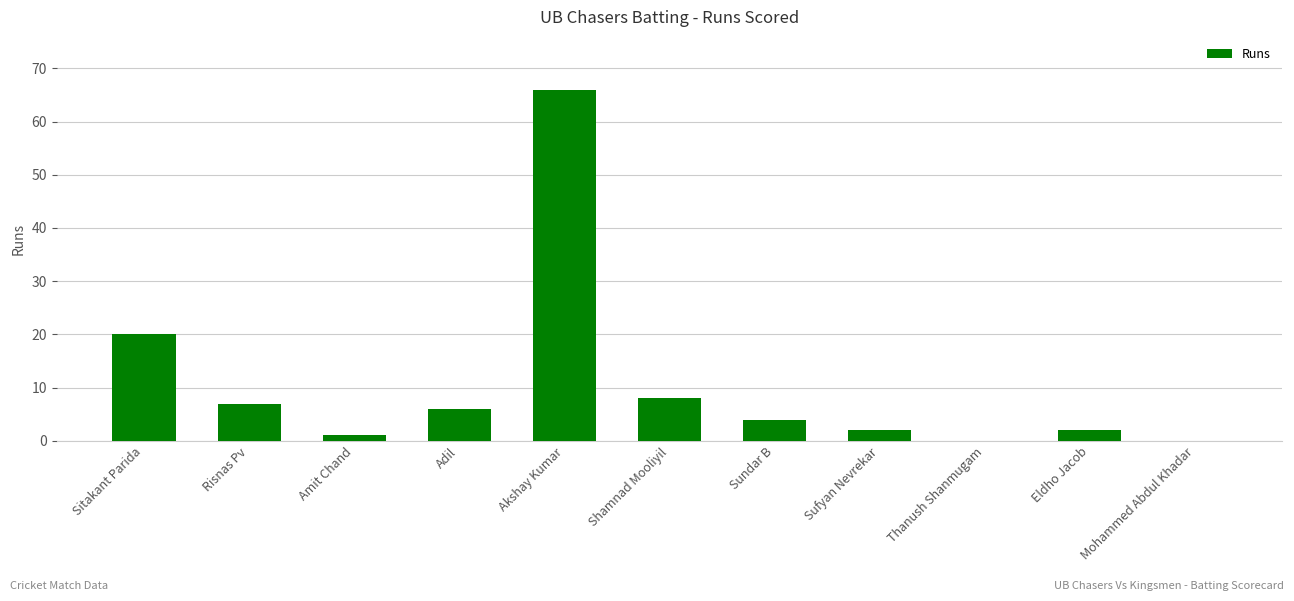

The chart shows a value of 0 at Thanush Shanmugam. True or false?

True